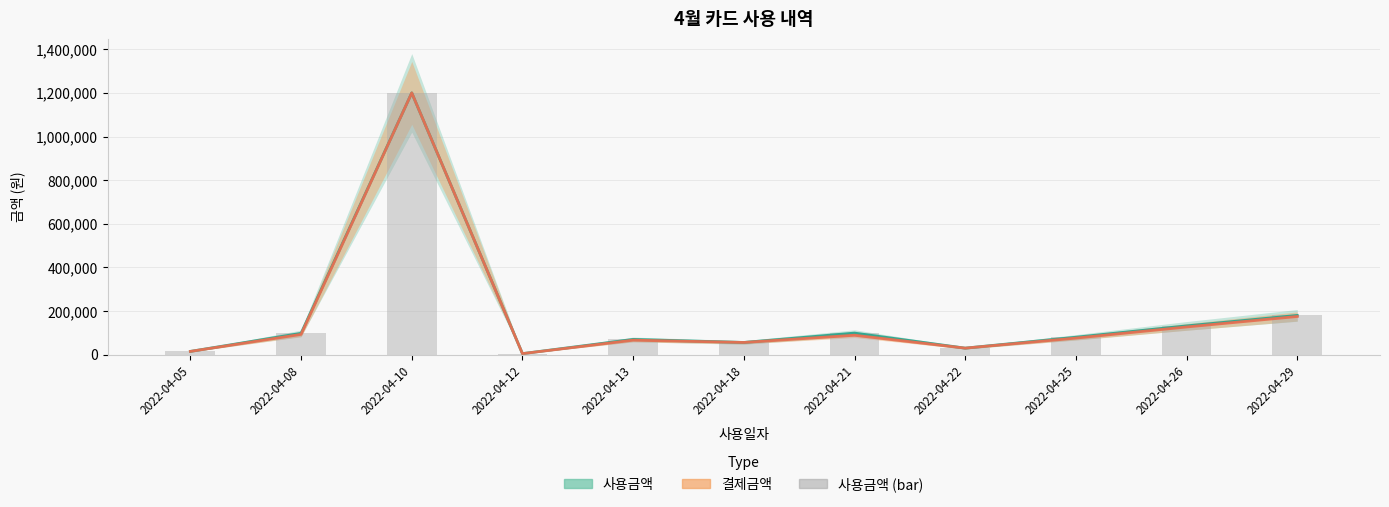

What is the difference between the maximum and minimum values in the 결제금액 series?

1195200